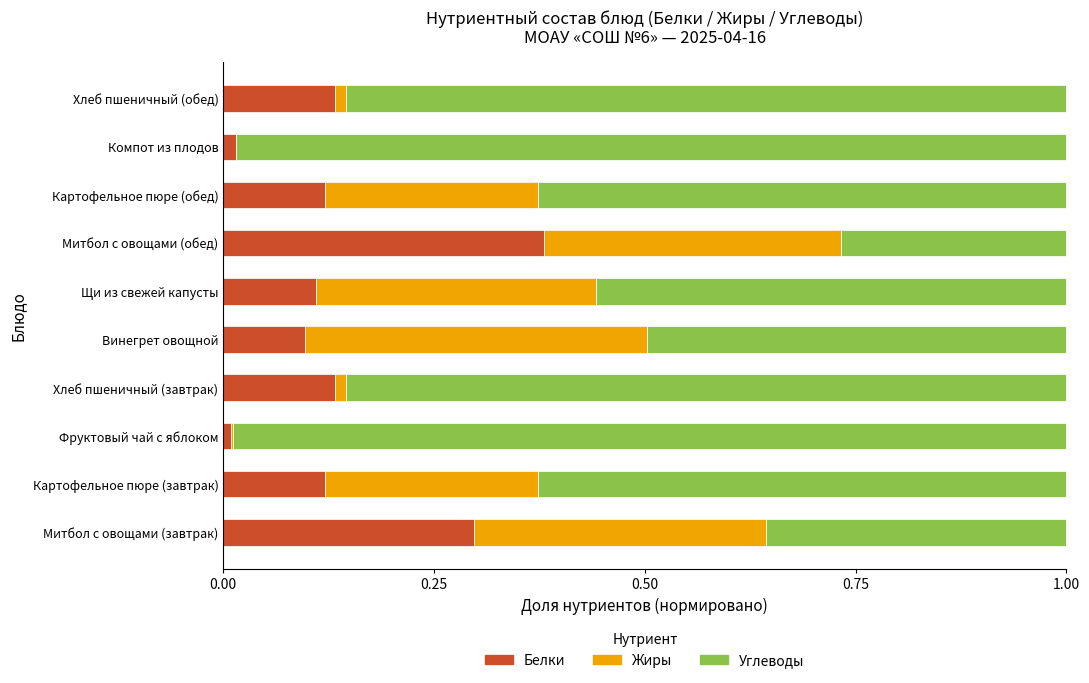

True or false: Белки has a value of 0.2 at Винегрет овощной.

False